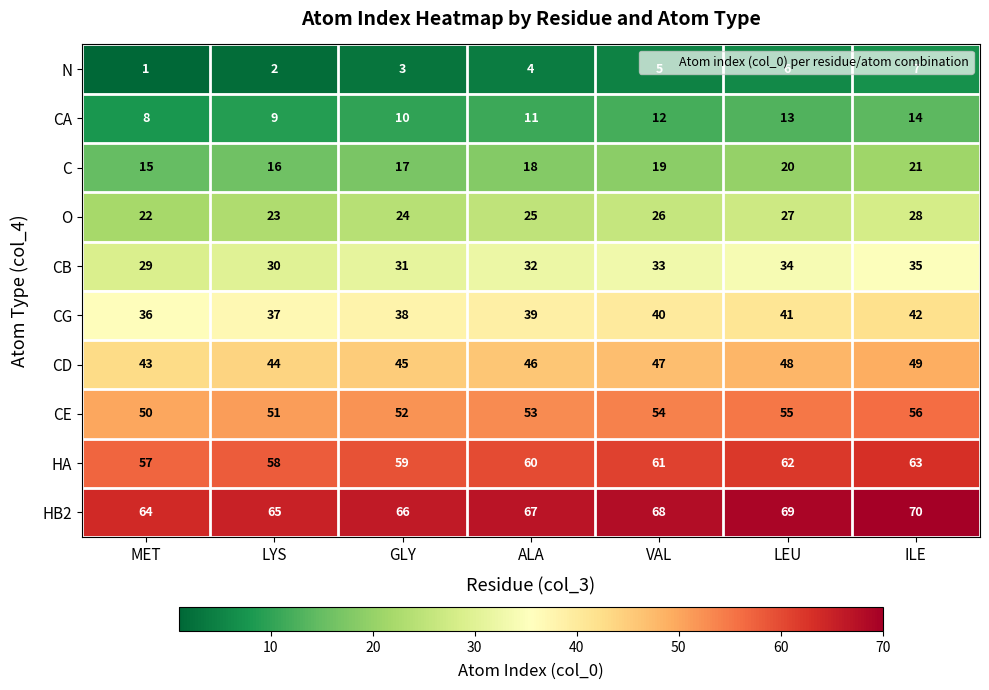

Count the HA values in the range 58 to 62.

5